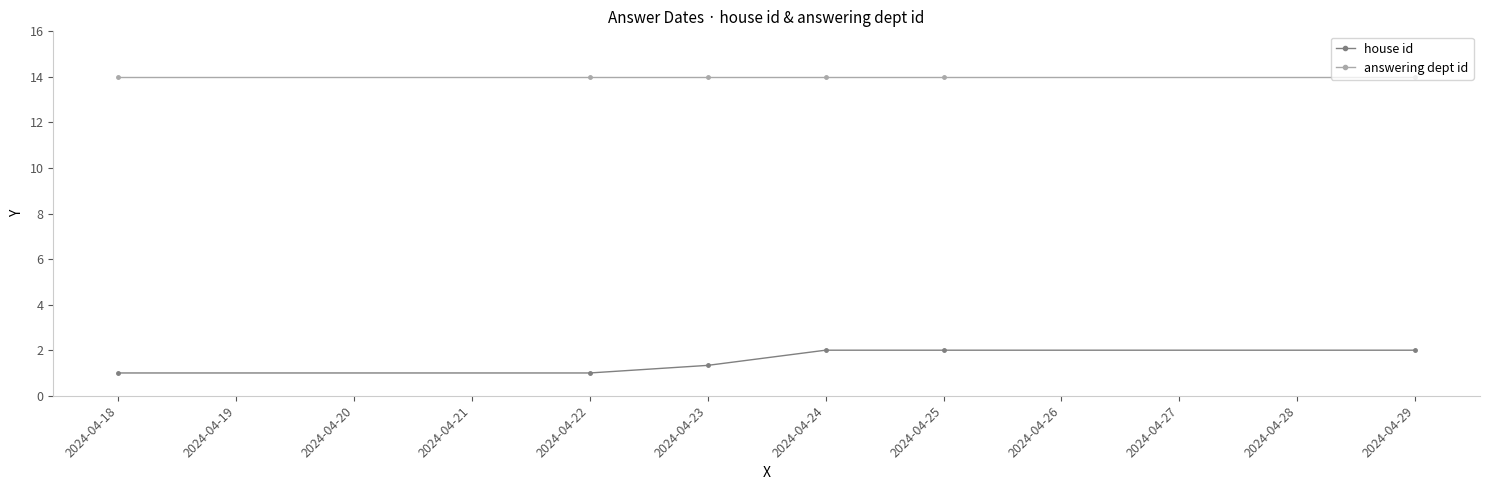

Rank the series by their average value, from highest to lowest.

answering dept id, house id